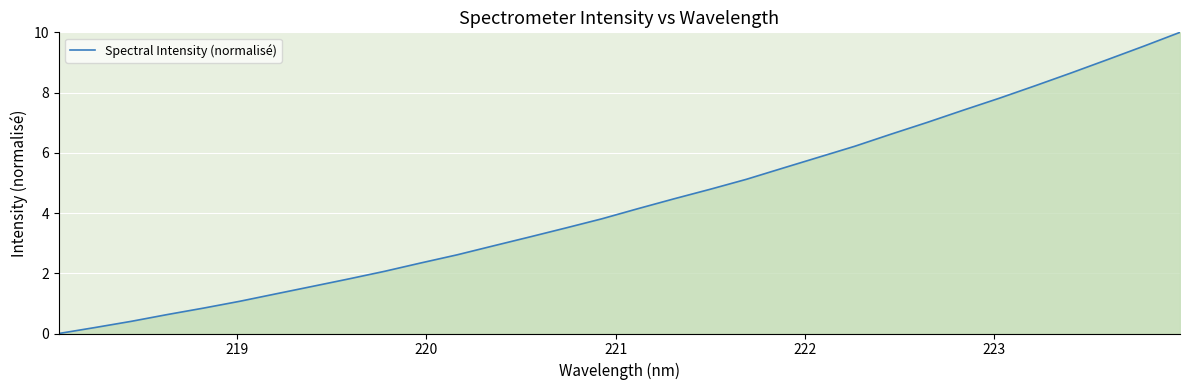

Reading left to right, extract all data points from this chart.

0.0	0.2	0.4	0.6	0.8	1.1	1.3	1.6	1.8	2.1	2.3	2.6	2.9	3.2	3.5	3.8	4.1	4.5	4.8	5.1	5.5	5.9	6.2	6.6	7.0	7.4	7.8	8.2	8.7	9.1	9.5	10.0